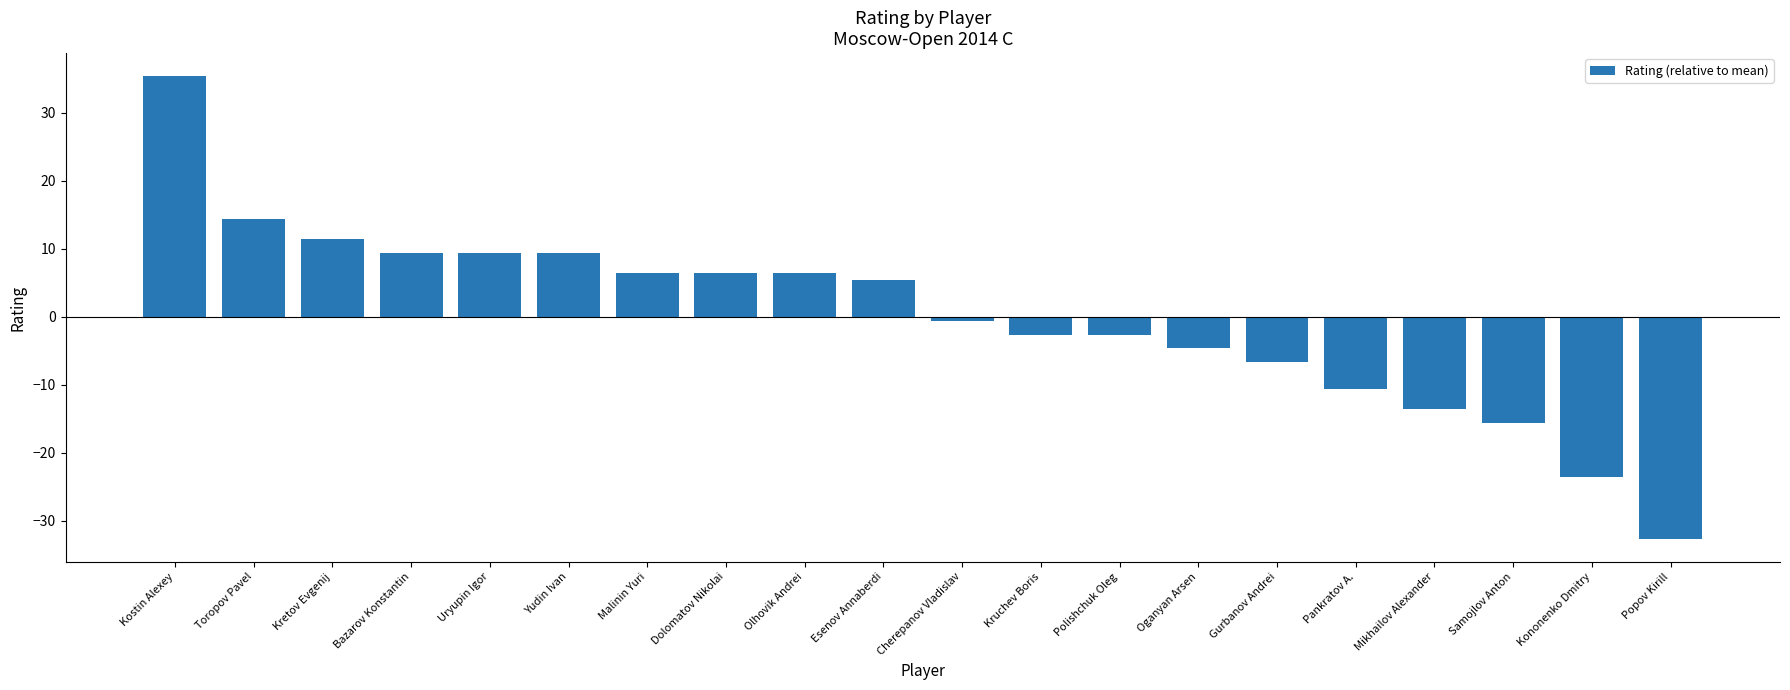

How many data points are above 5?

10